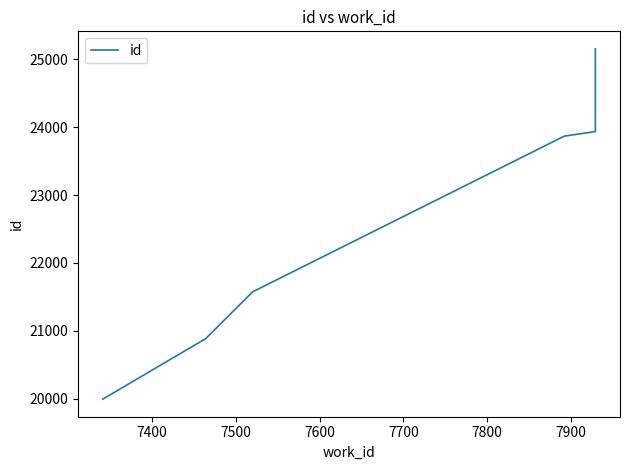

What is the sum of all values?

135409